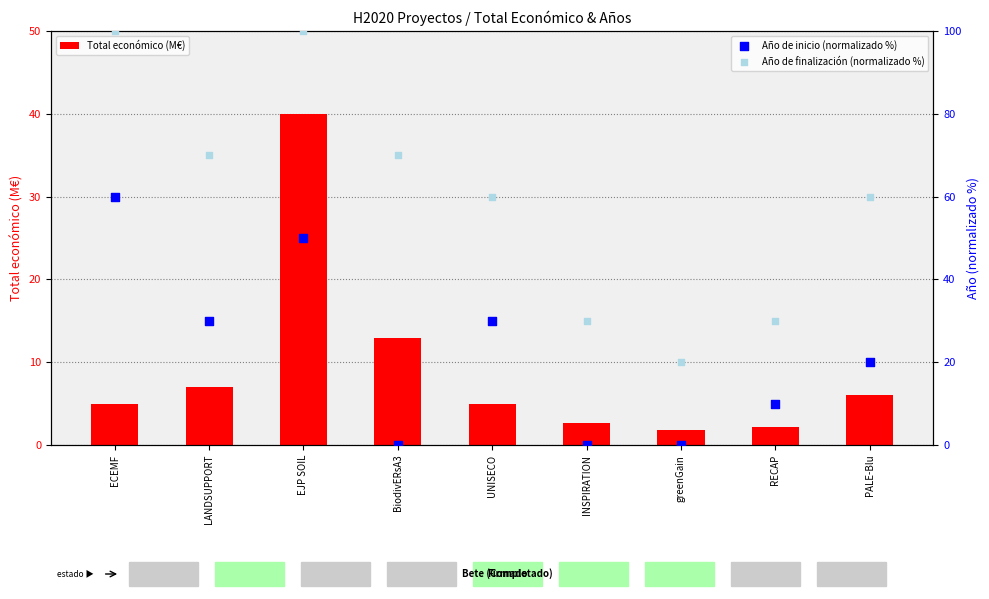

At how many categories does at least one series exceed 54?

6